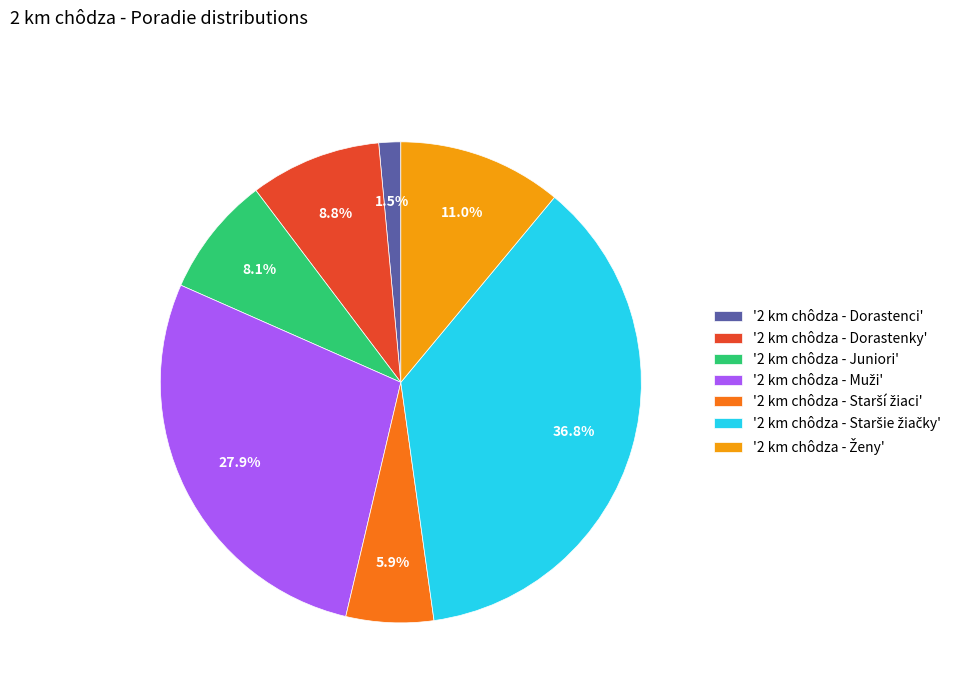

What portion of the pie excludes '2 km chôdza - Dorastenky'?

91.2%